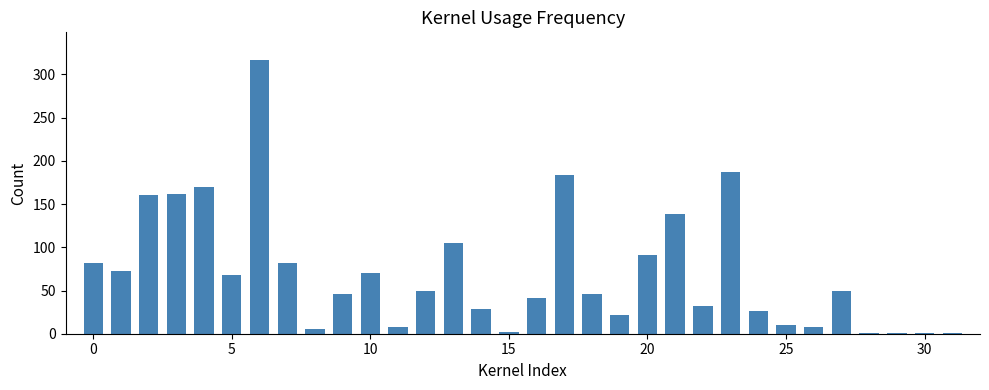

Are the bars grouped side by side (vs. stacked)?

No